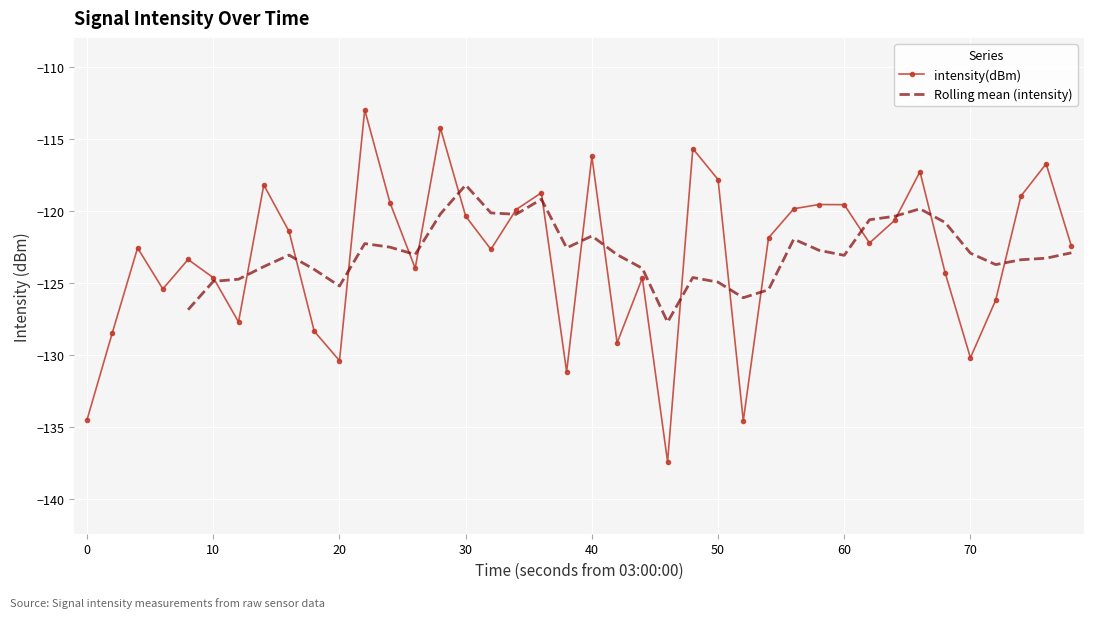

What is the difference between the second highest and second lowest values?

20.3